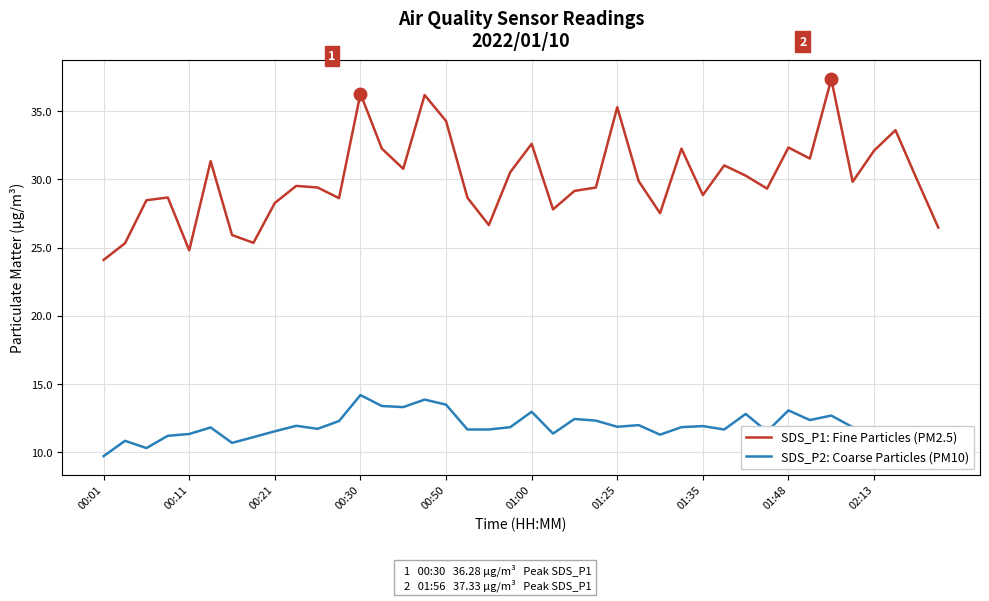

What is the difference between the maximum and minimum values in the SDS_P1: Fine Particles (PM2.5) series?

13.2